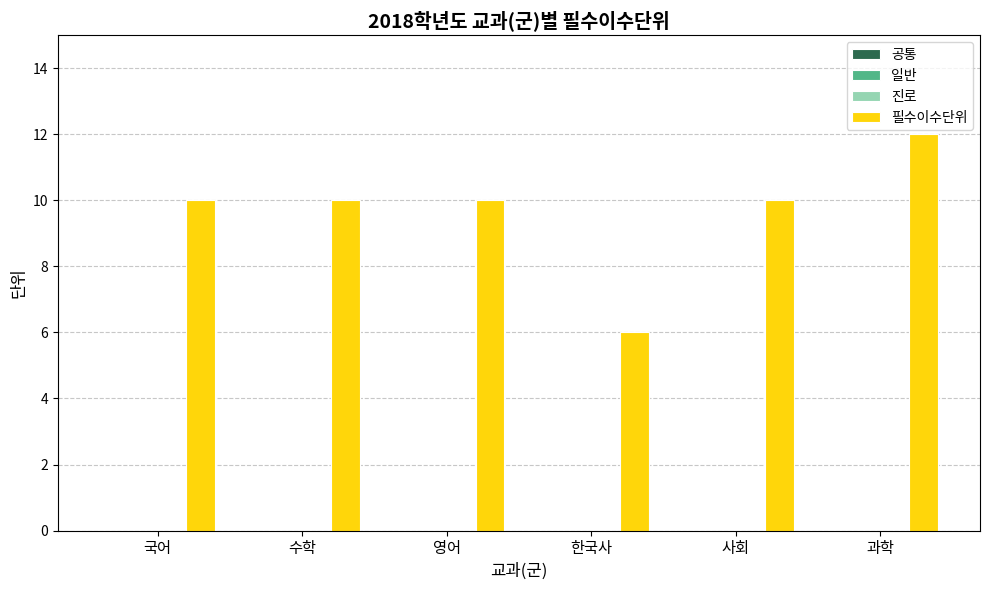

What is the value of the 5th bar from the left?

10